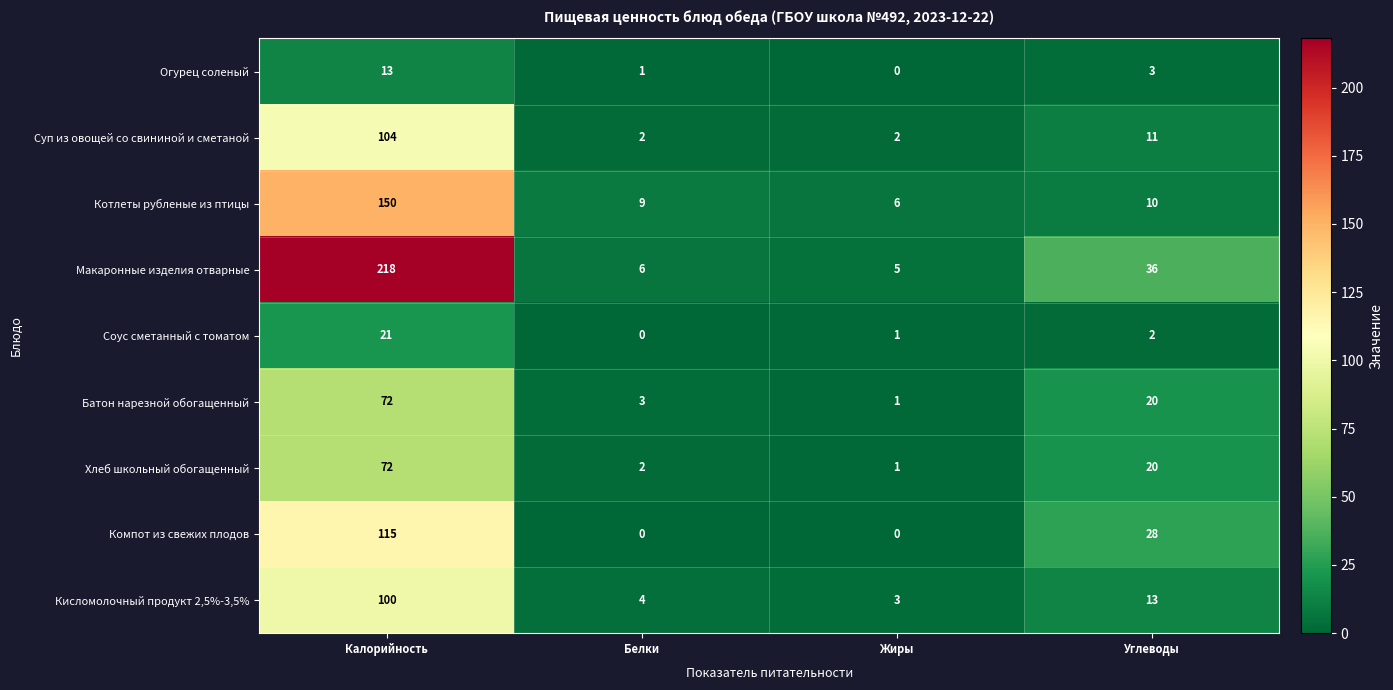

True or false: Макаронные изделия отварные has a value of 5 at Жиры.

True